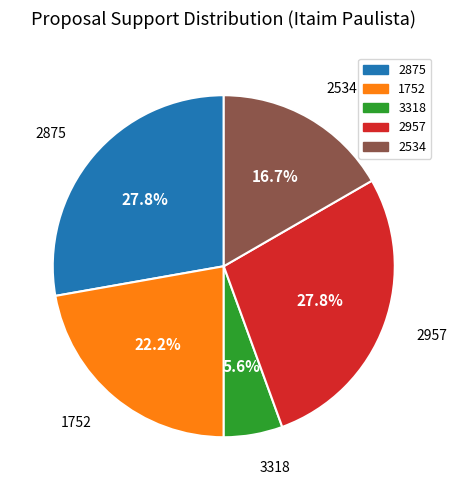

Is there any slice that represents more than half of the pie?

No